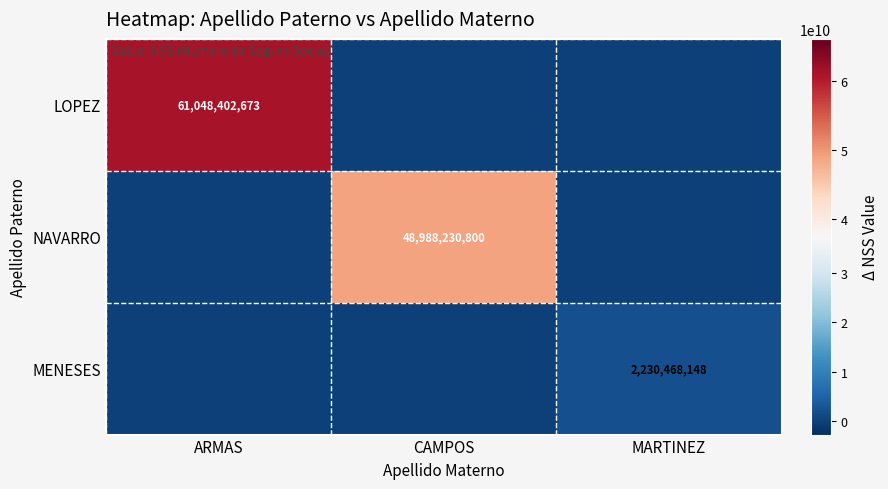

Is the value of LOPEZ at ARMAS greater than the value of MENESES at MARTINEZ?

Yes